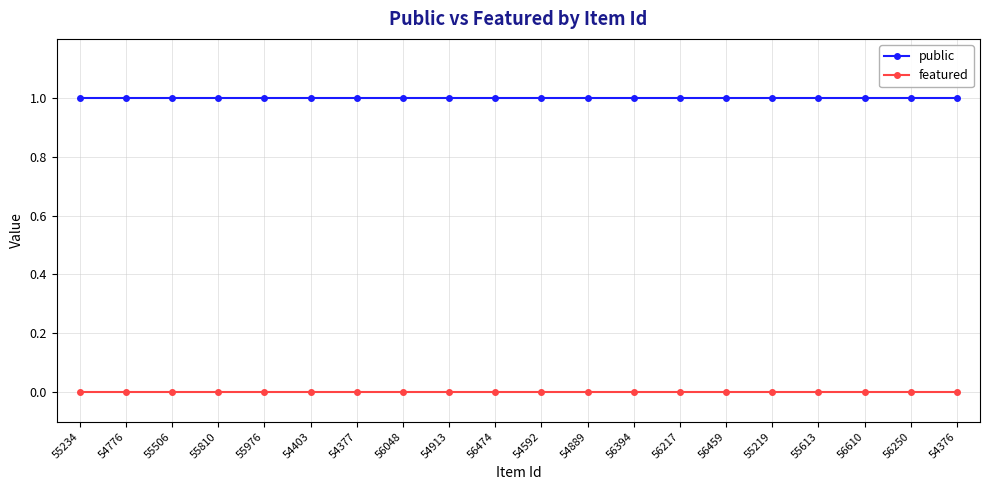

True or false: public and featured intersect in this chart.

False